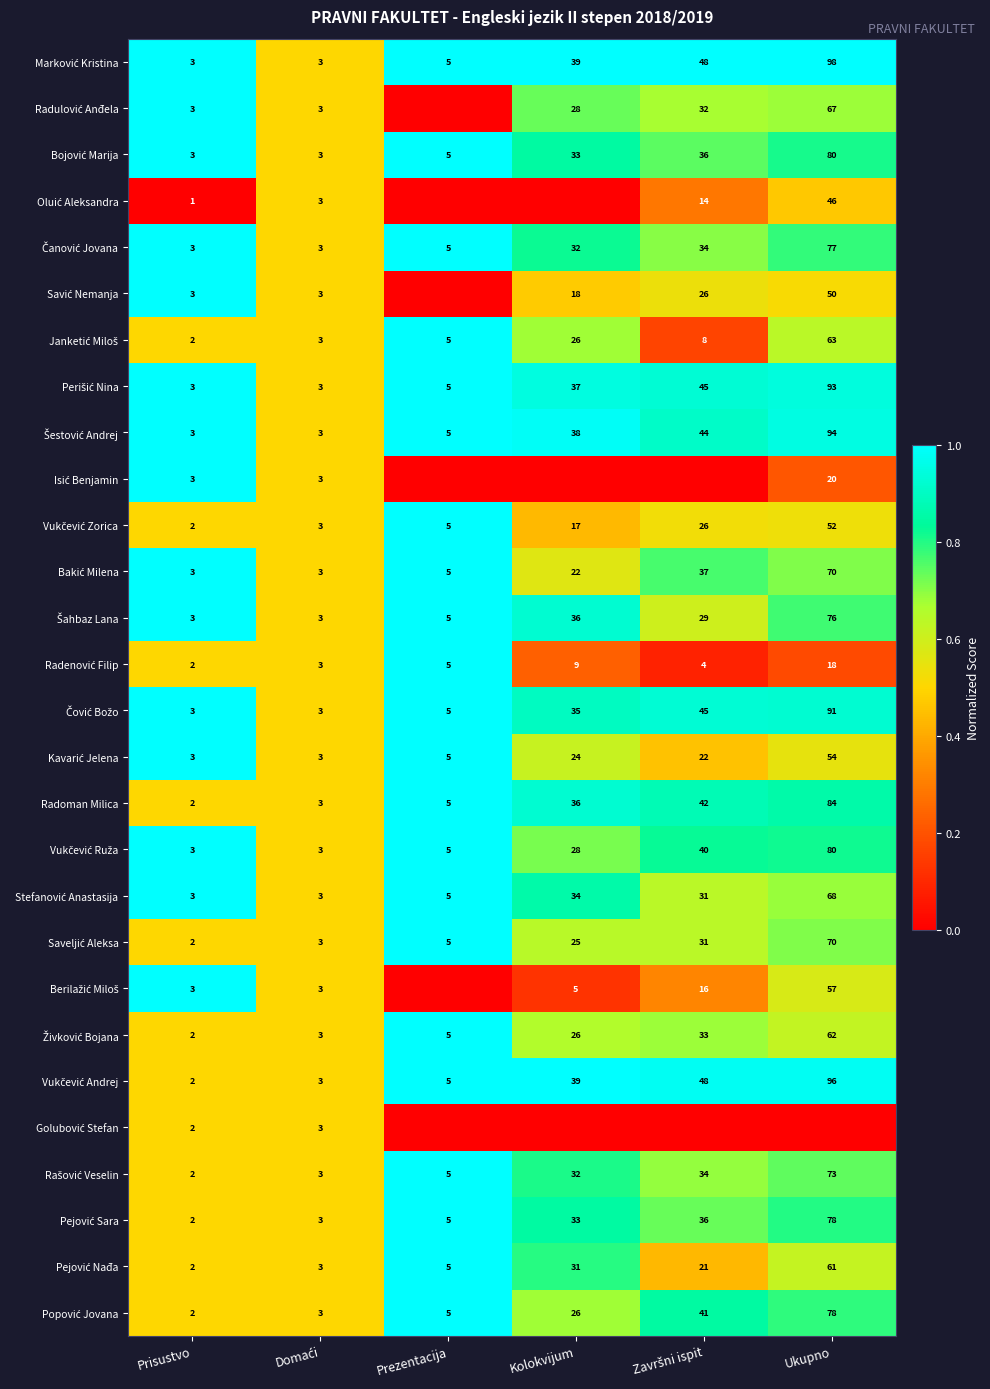

What is the total value across all series at Prisustvo?

70